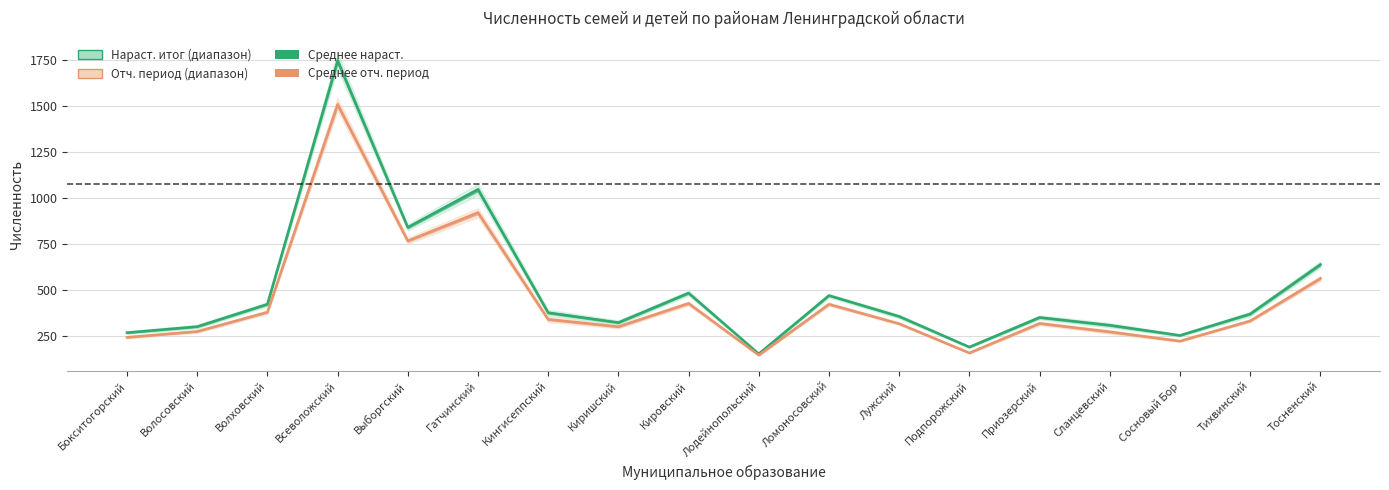

At how many categories does at least one series exceed 1039?

2